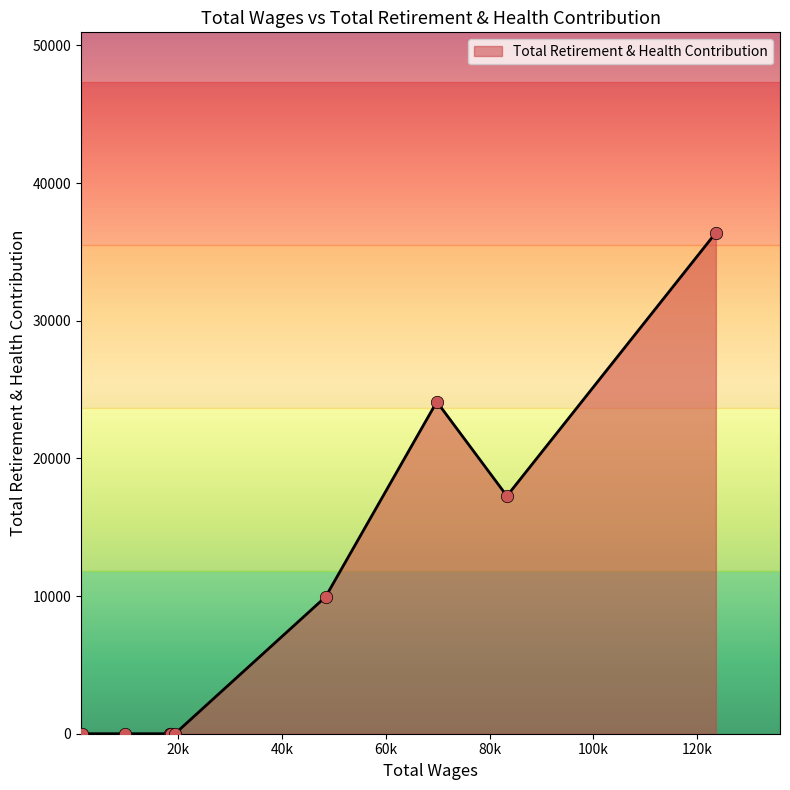

What is the greatest value displayed?

36389